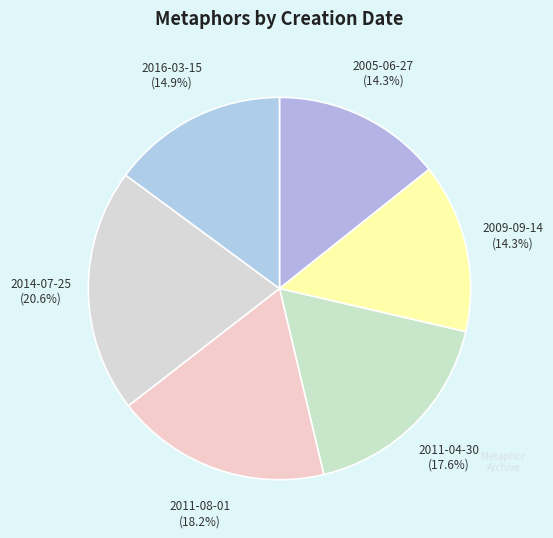

To the nearest percent, what is the difference between the largest and smallest slice percentages?

6%